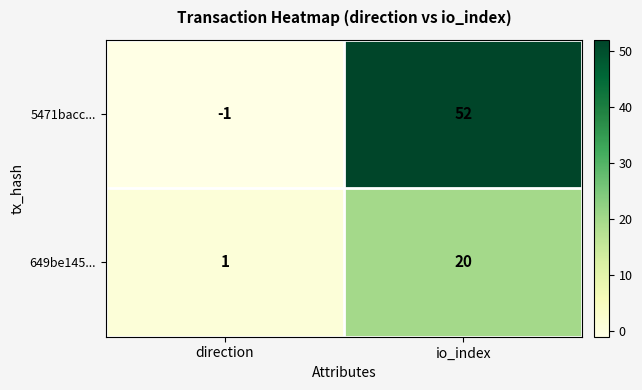

What is the maximum value shown in the chart?

52